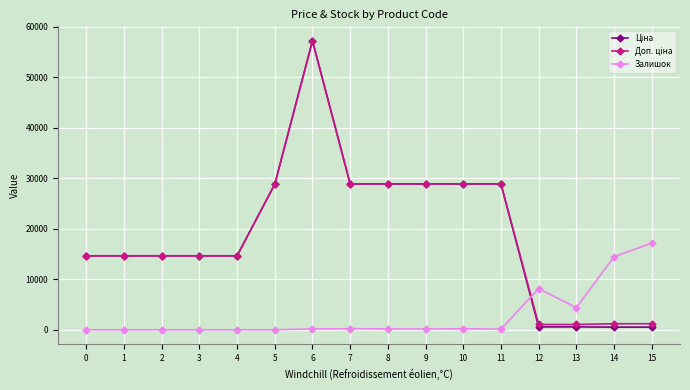

What is the total value across all series at 3?

29299.2